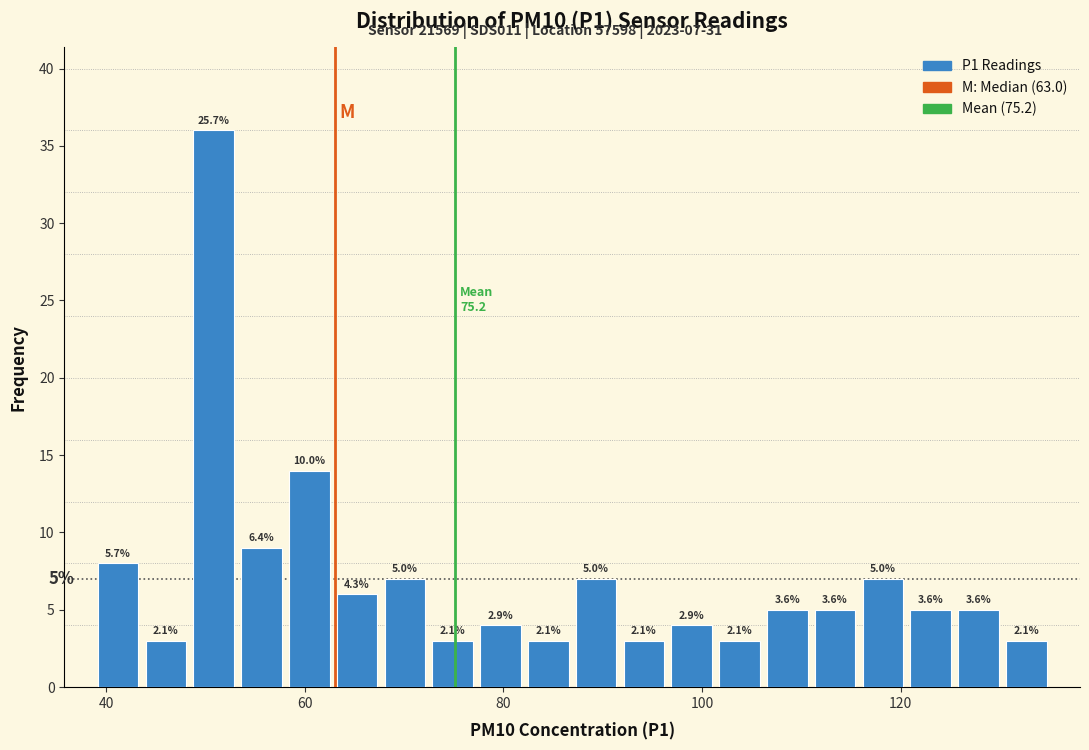

Read against the x-axis, roughly where is the centre of the tallest bar?

50